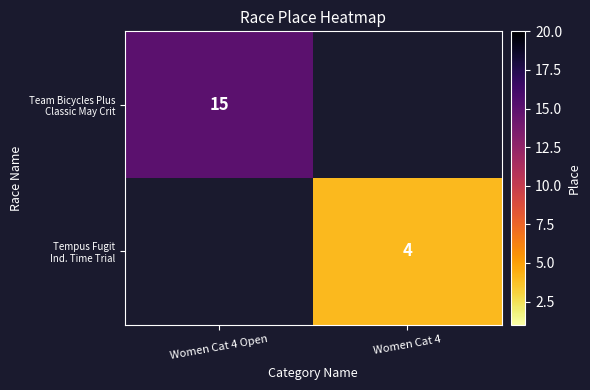

Which label corresponds to the smallest value in the chart?

Women Cat 4